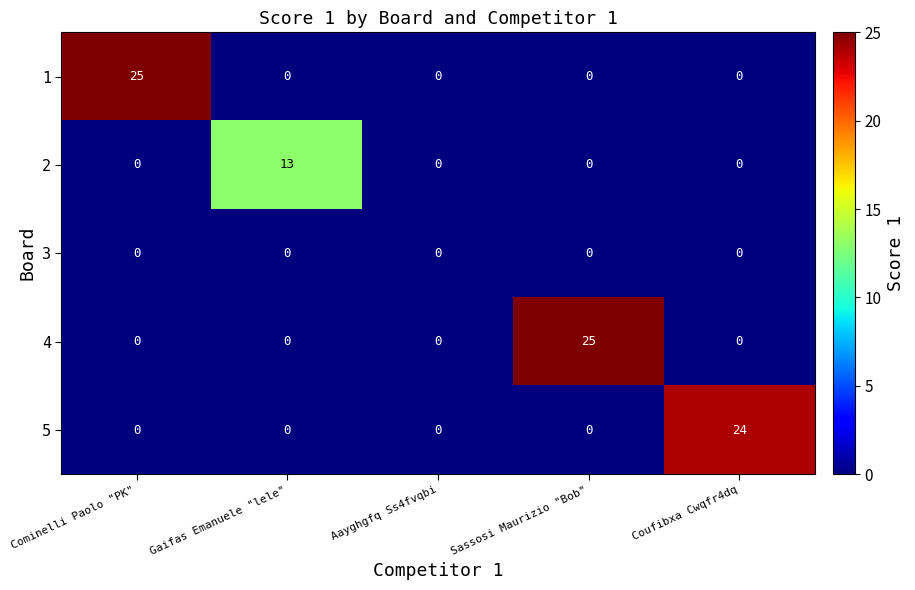

Read the 4 value at Sassosi Maurizio "Bob".

25